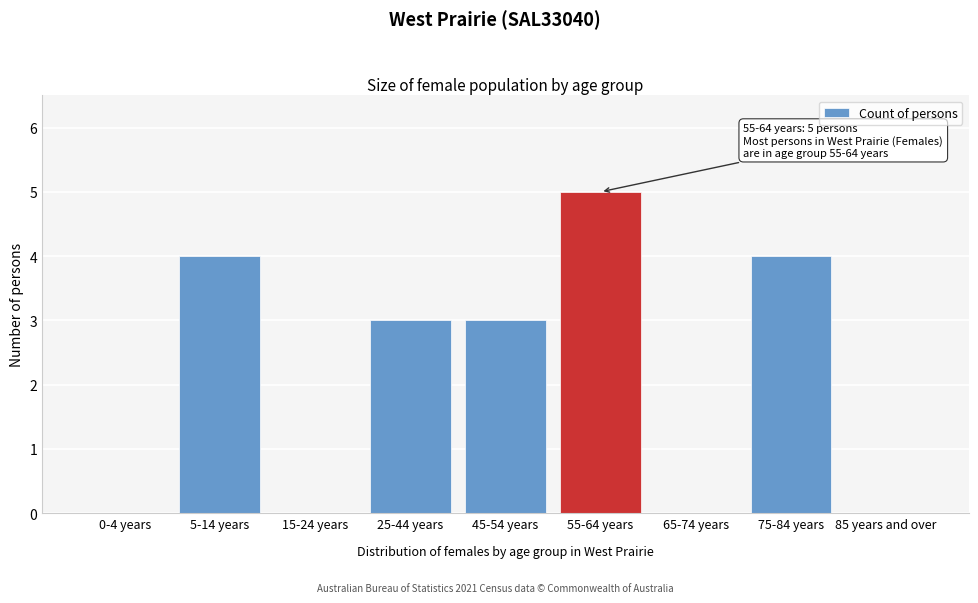

Reading left to right, what are all the values shown in this chart?

0-4 years=0	5-14 years=4	15-24 years=0	25-44 years=3	45-54 years=3	55-64 years=5	65-74 years=0	75-84 years=4	85 years and over=0